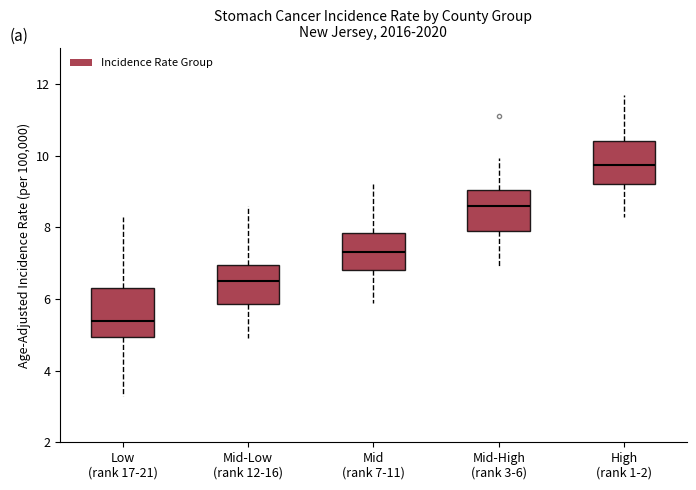

Reading left to right, transcribe this box plot: for each box, give where its median line is, the range the box spans, and where its two whiskers end, as read against the y-axis. The values are not printed on the chart, so give them approximately, as read against the axis.

Low (rank 17-21): median 5.4, box 5.0 to 6.4, whiskers 3.4 to 8.4
Mid-Low (rank 12-16): median 6.6, box 5.8 to 7.0, whiskers 5.0 to 8.6
Mid (rank 7-11): median 7.4, box 6.8 to 7.8, whiskers 6.0 to 9.2
Mid-High (rank 3-6): median 8.6, box 7.8 to 9.0, whiskers 7.0 to 10.0
High (rank 1-2): median 9.8, box 9.2 to 10.4, whiskers 8.4 to 11.8